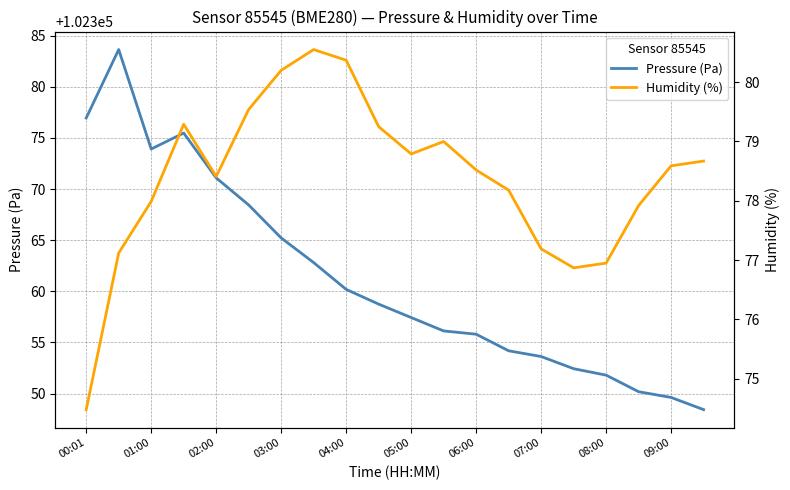

What is the value of the Pressure (Pa) point at the 5th from the left?

102371.1